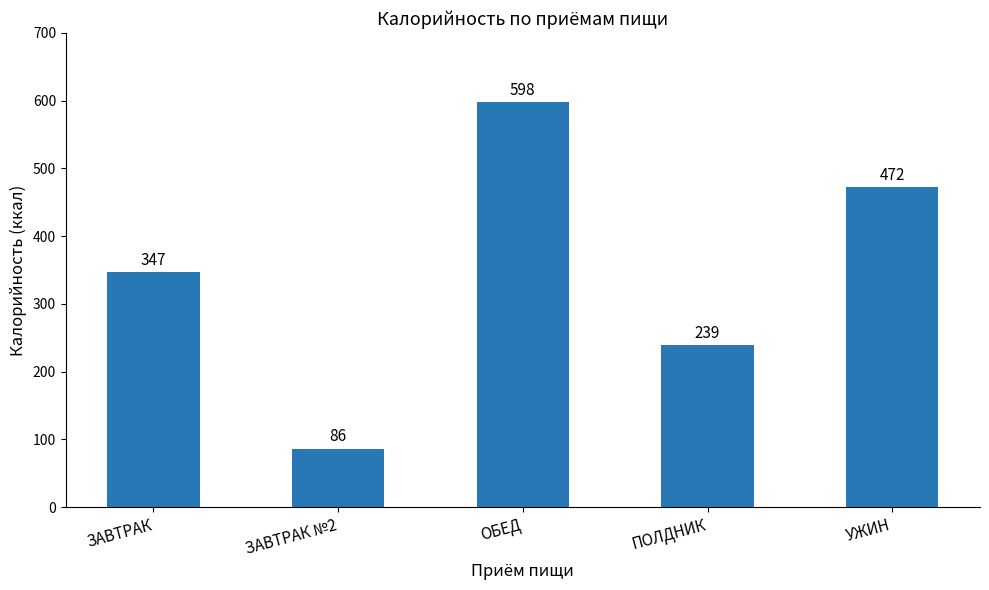

List the labels in order of value, smallest first.

ЗАВТРАК №2, ПОЛДНИК, ЗАВТРАК, УЖИН, ОБЕД